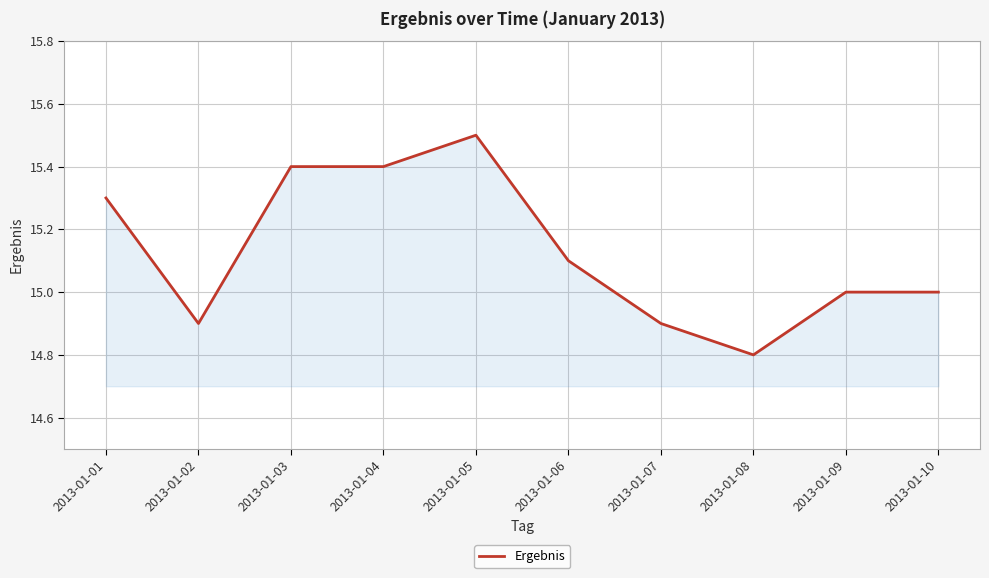

At which category does the data reach its first local valley?

2013-01-02